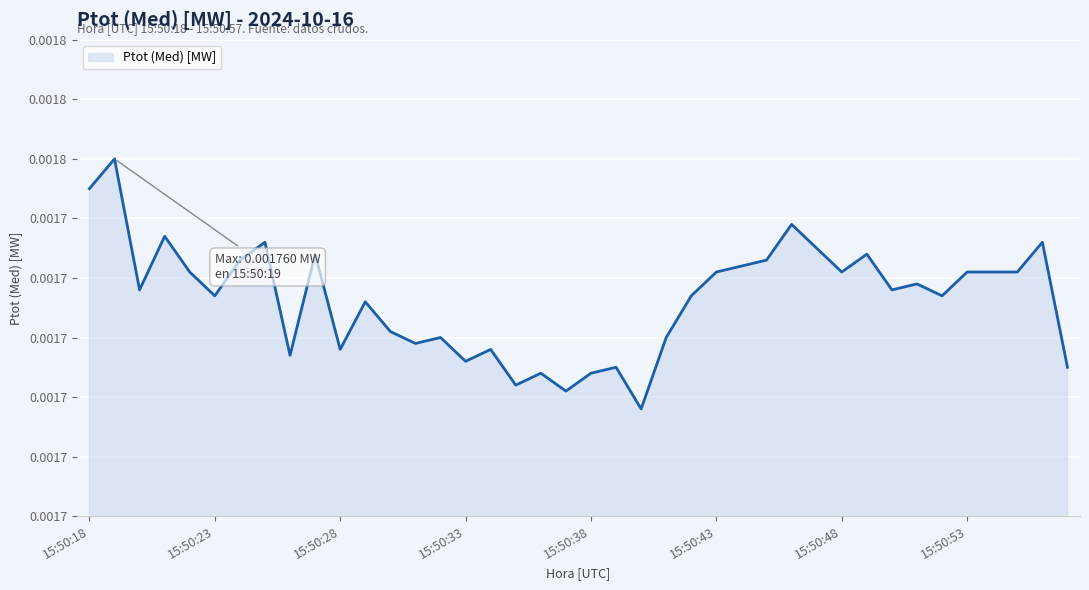

Which has a higher value, 31 or 11?

31